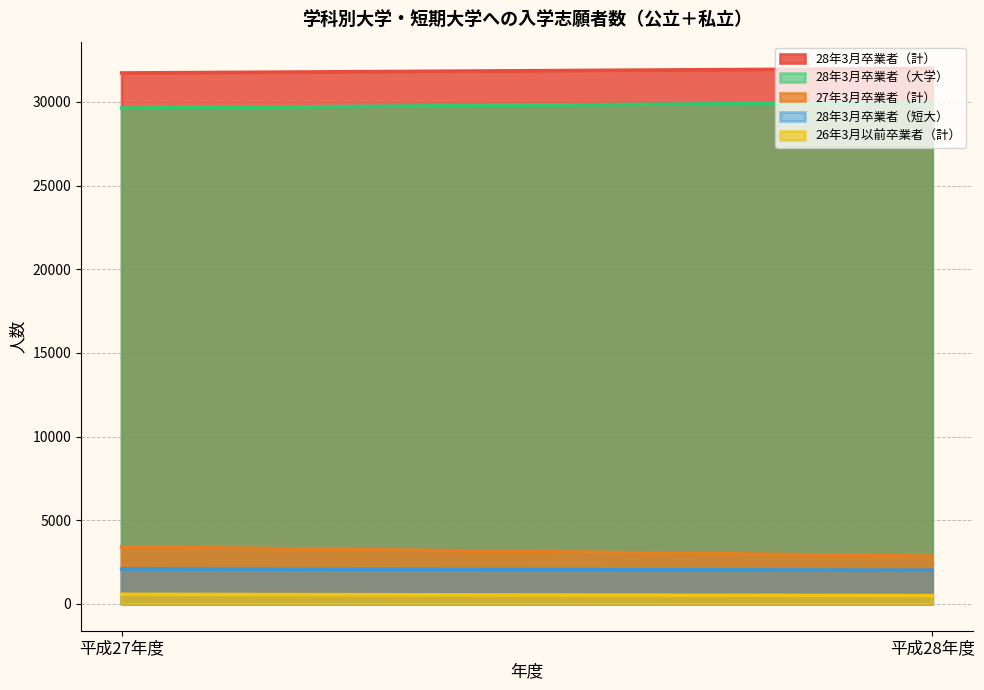

True or false: 28年3月卒業者（計） has a value of 21834 at 平成28年度.

False